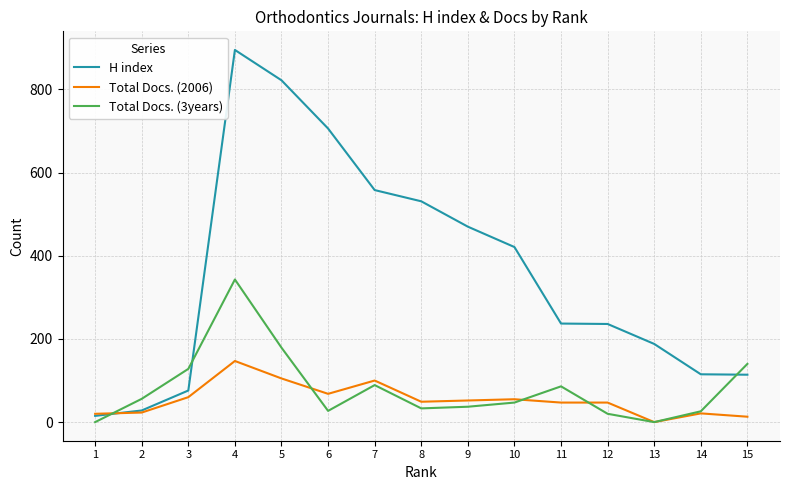

Which category has the highest value in the H index series?

4